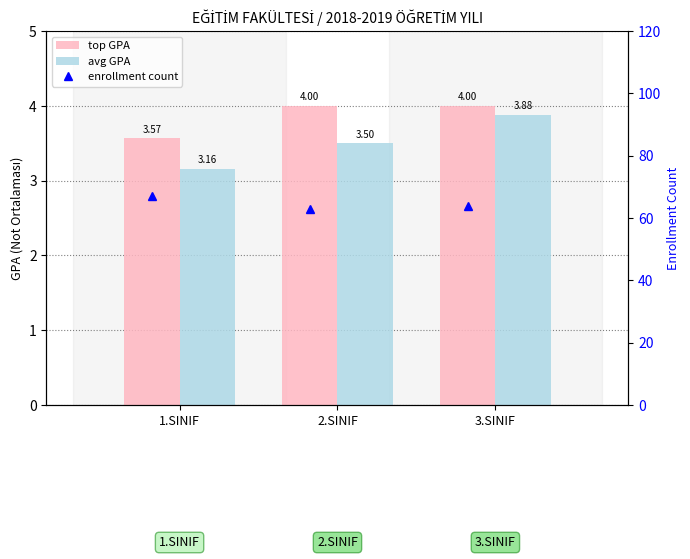

Which series has the largest total across all categories?

enrollment count